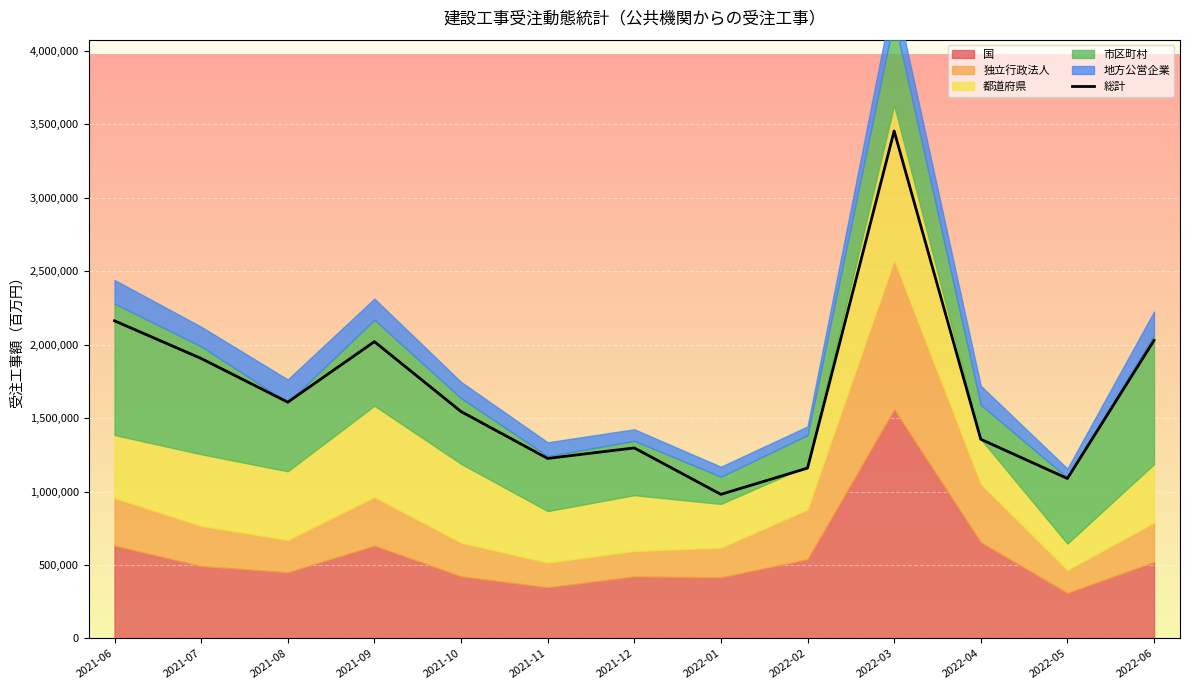

Rank the categories by value from highest to lowest.

2022-03, 2021-06, 2022-06, 2021-09, 2021-07, 2021-08, 2021-10, 2022-04, 2021-12, 2021-11, 2022-02, 2022-05, 2022-01